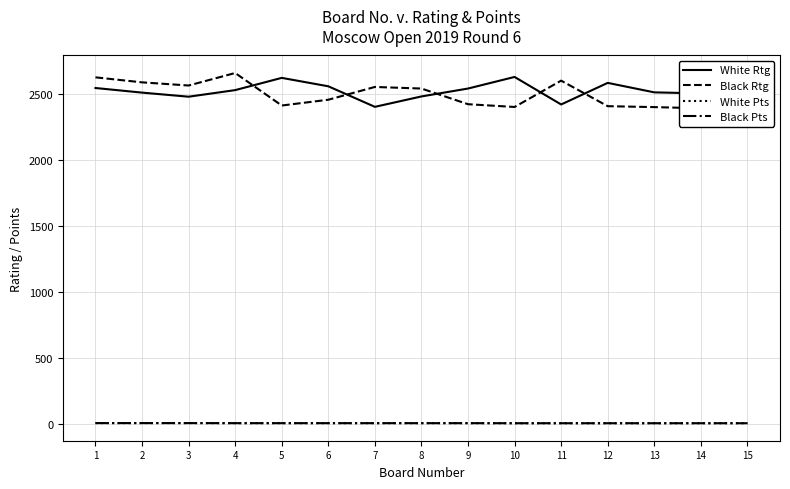

What is the sum of all White Rtg values?

37763.0